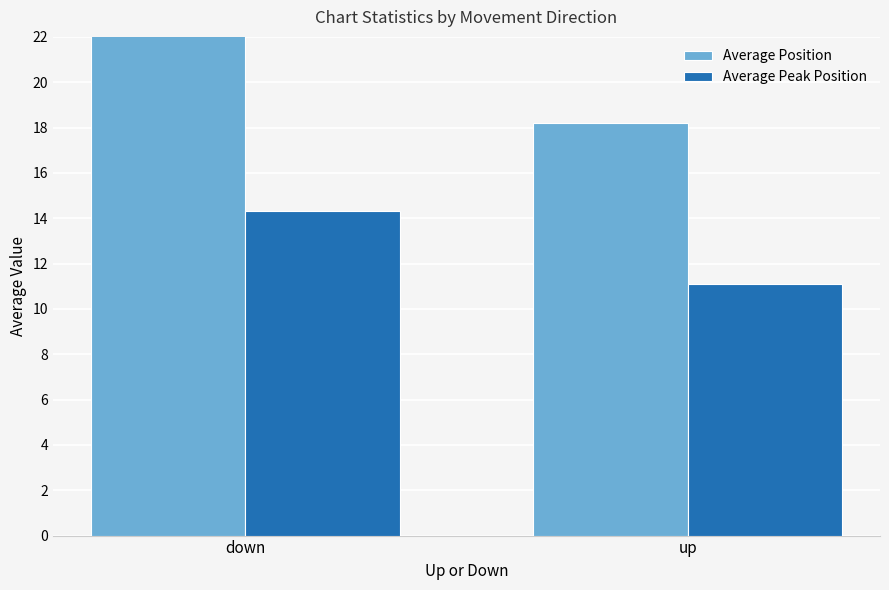

The Average Peak Position series shows 11.1 at up. True or false?

True